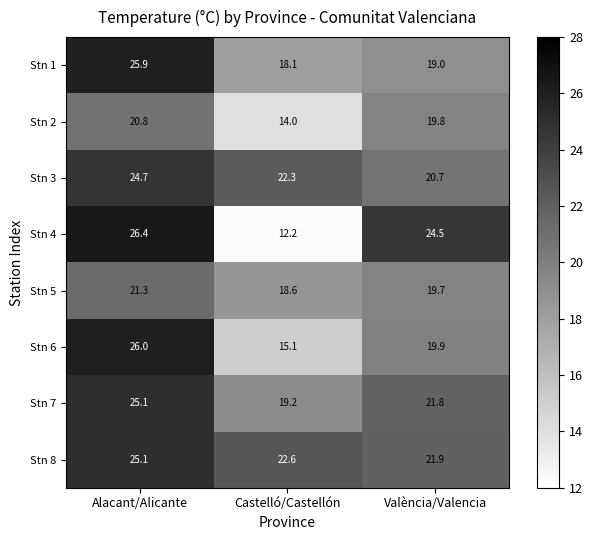

At which label is Stn 4 closest to 19?

València/Valencia